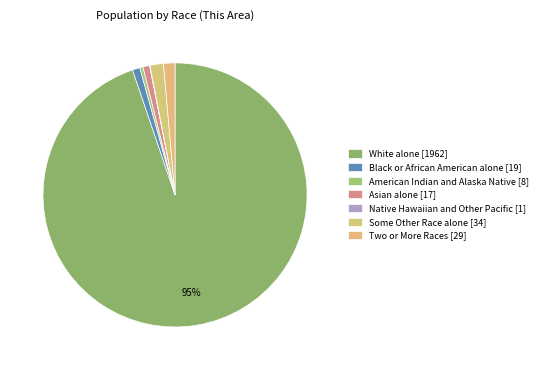

To the nearest percent, what is the combined percentage of White alone and Some Other Race alone?

96%